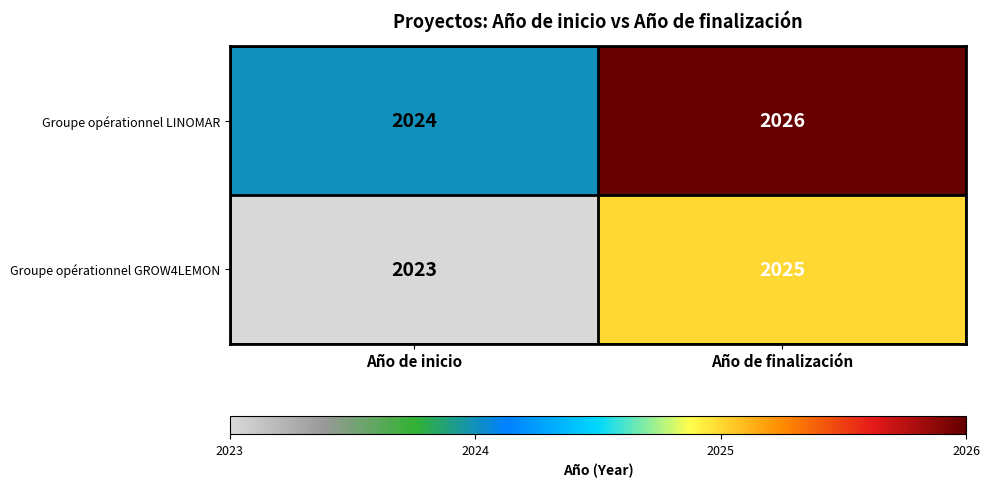

Which category has the highest value across all series?

Año de finalización